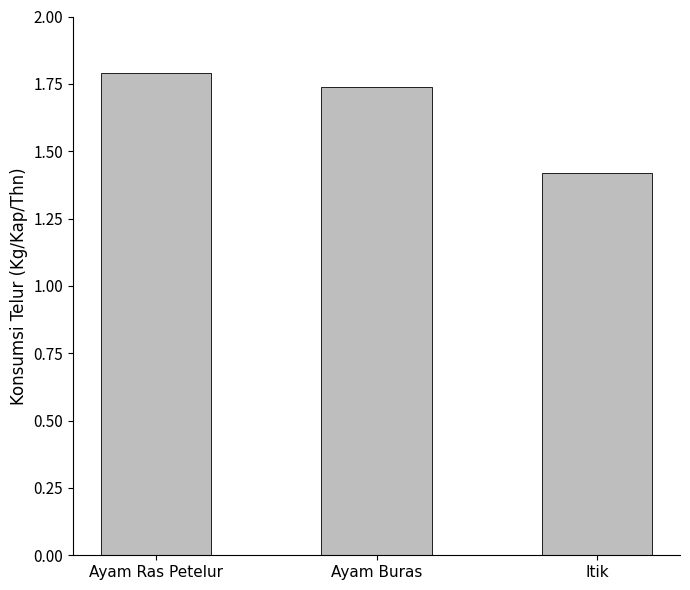

How many values are between 1 and 2?

3